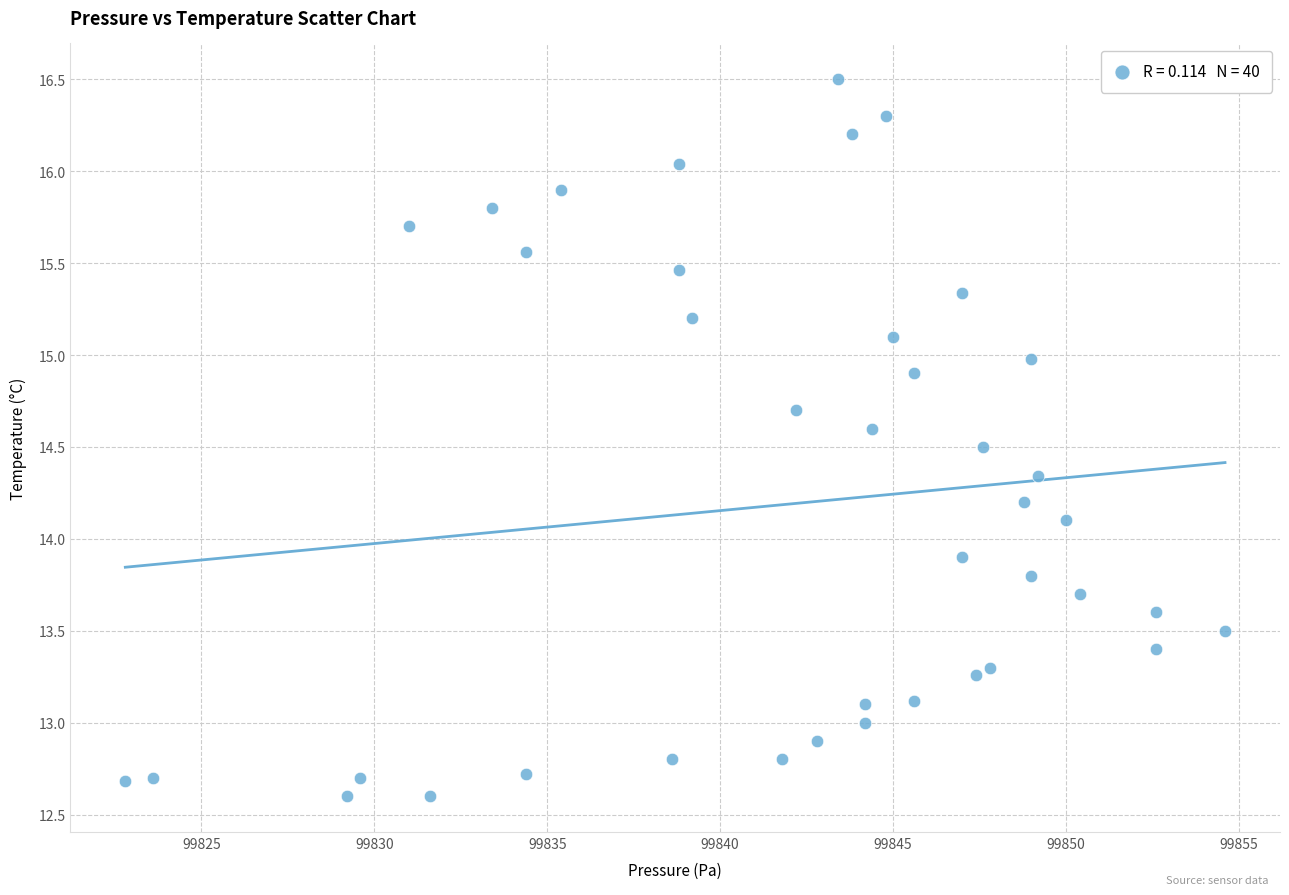

What is the range of X values (max minus min)?

31.8